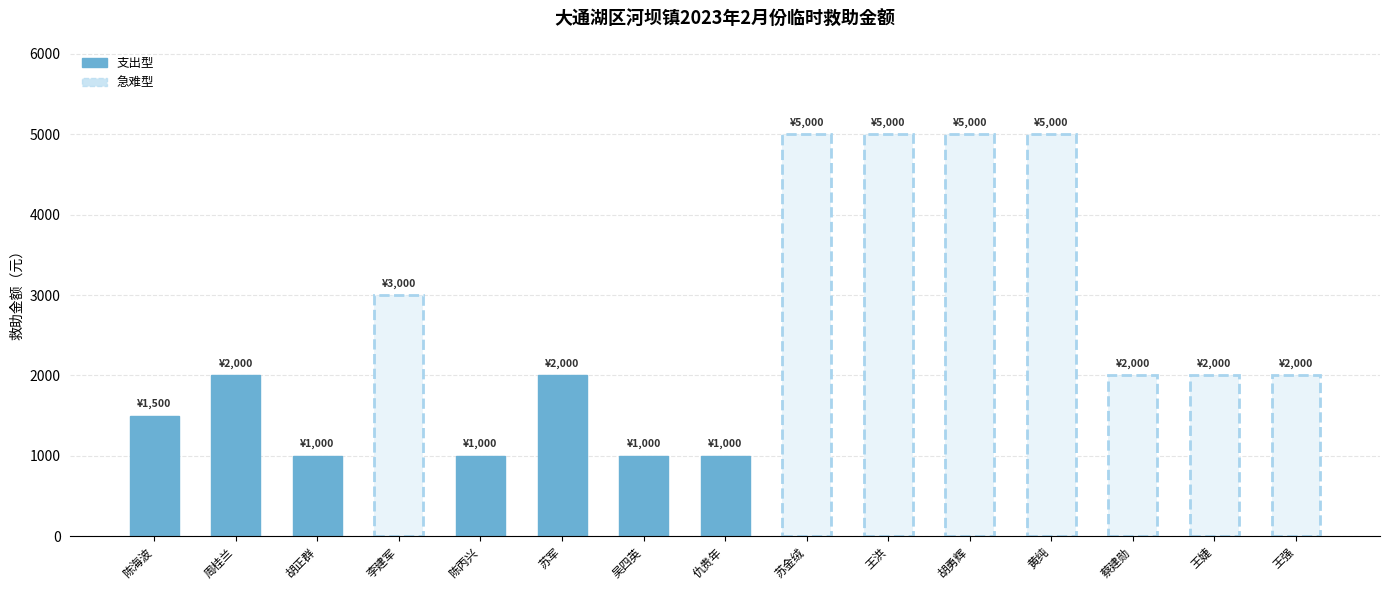

What is the difference between the second highest and minimum values?

4000